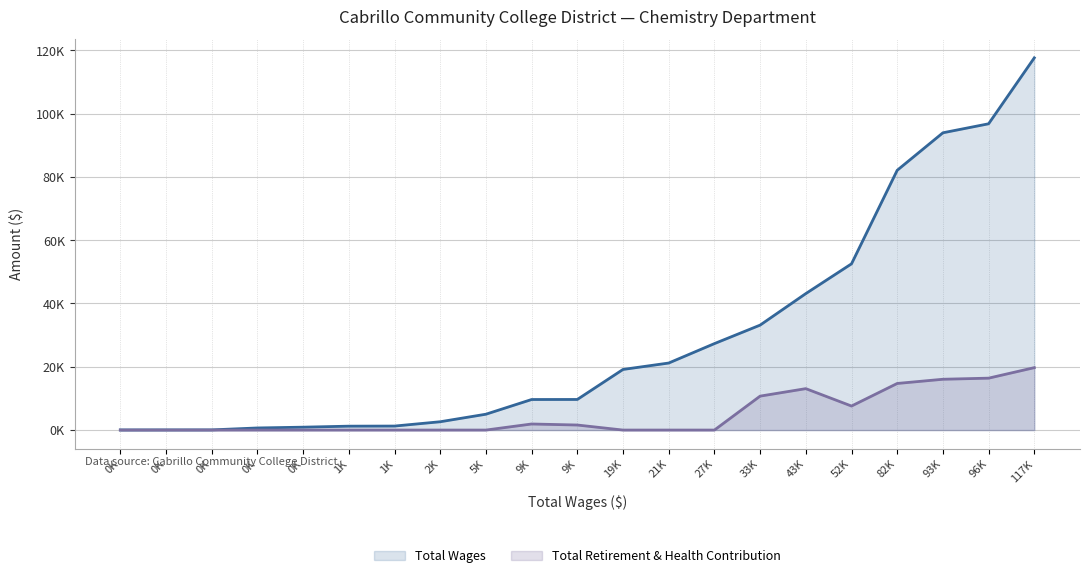

What is the label of the 8th point from the left?

2K